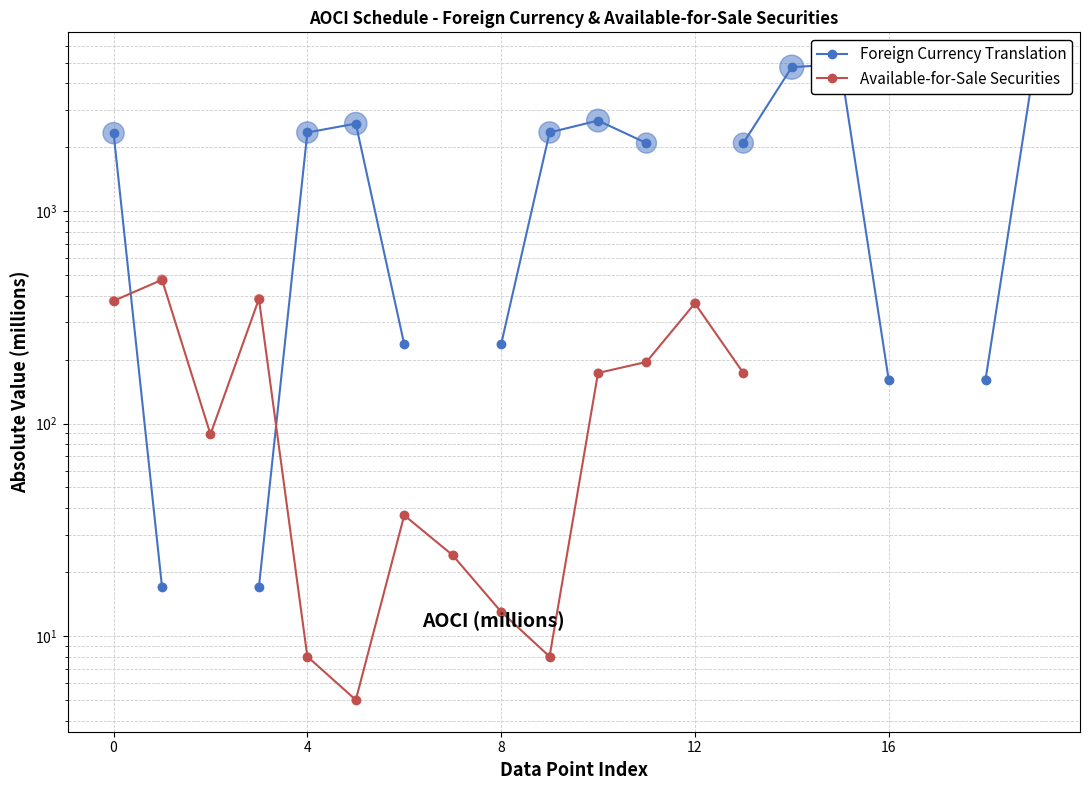

At how many categories does at least one series exceed 4790?

1